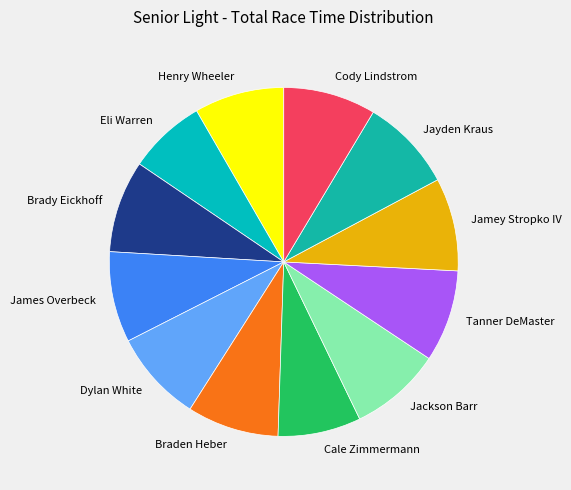

Is the sum of Cody Lindstrom and Dylan White greater than half?

No